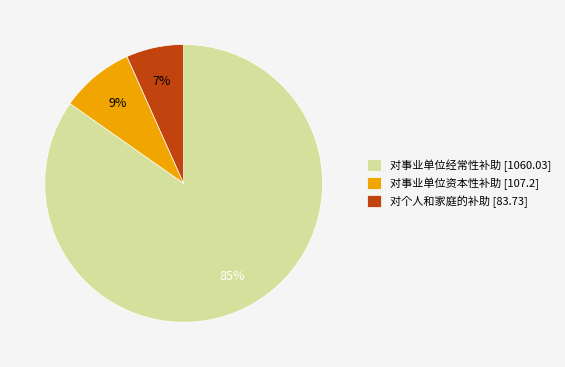

Is 对个人和家庭的补助 the majority of the pie?

No